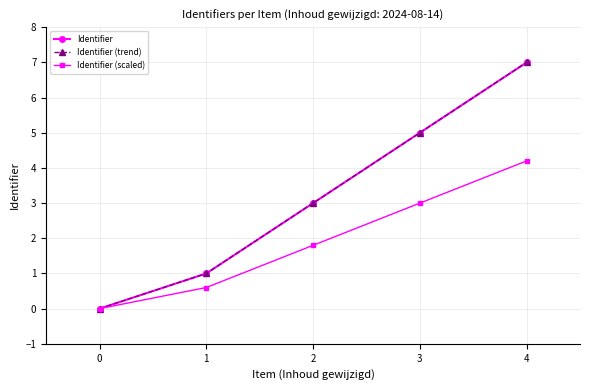

Does the chart have visible grid lines?

Yes